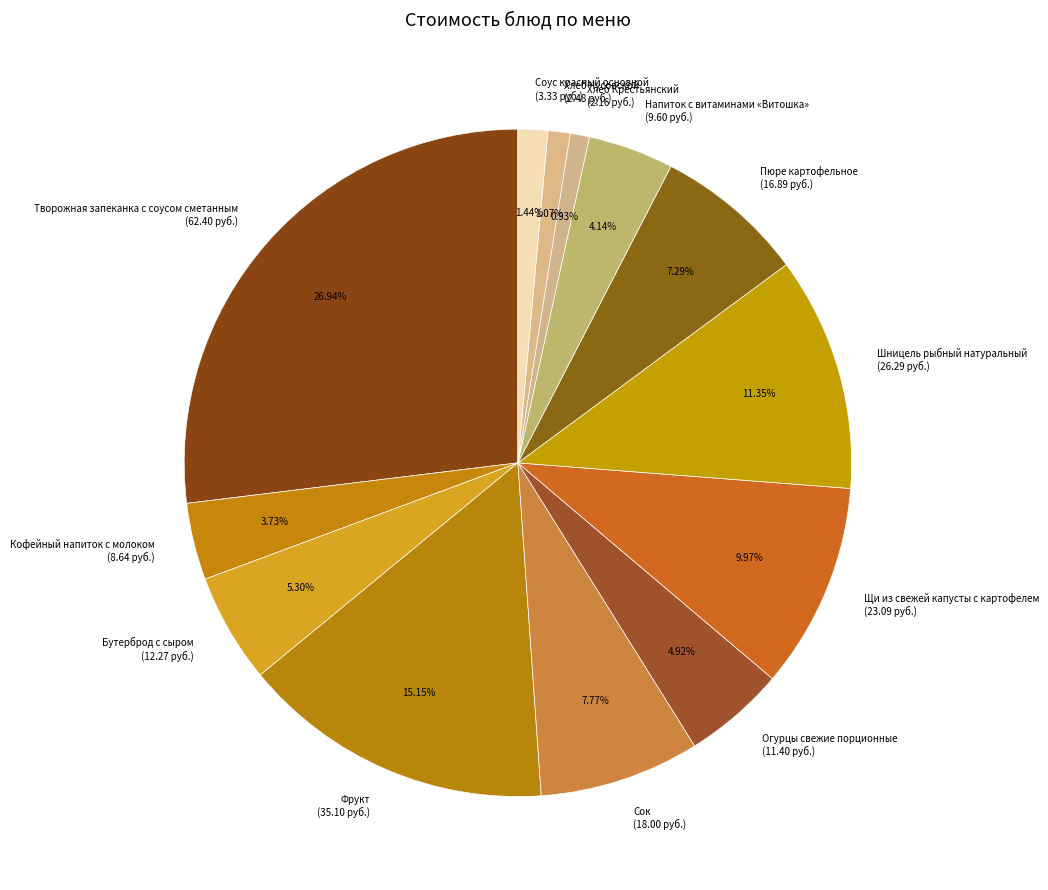

Which slice is the largest?

Творожная запеканка с соусом сметанным